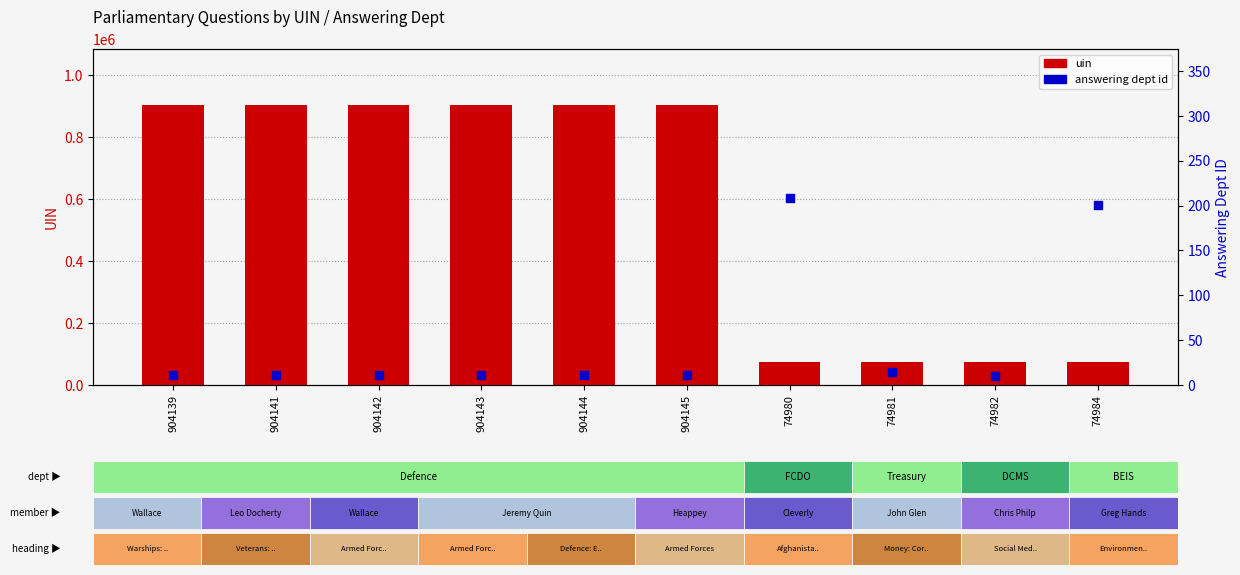

Is the value of answering dept id at 74981 greater than the value of uin at 904143?

No